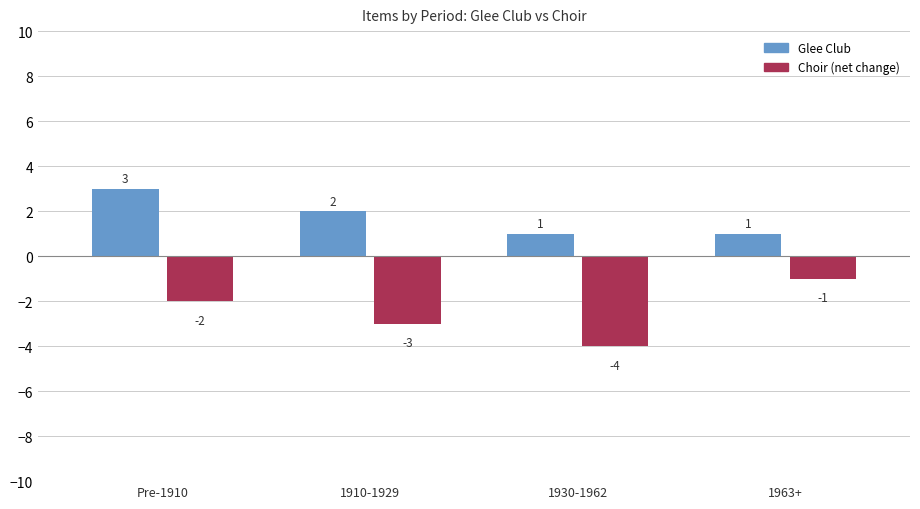

Are the bars grouped side by side (vs. stacked)?

Yes